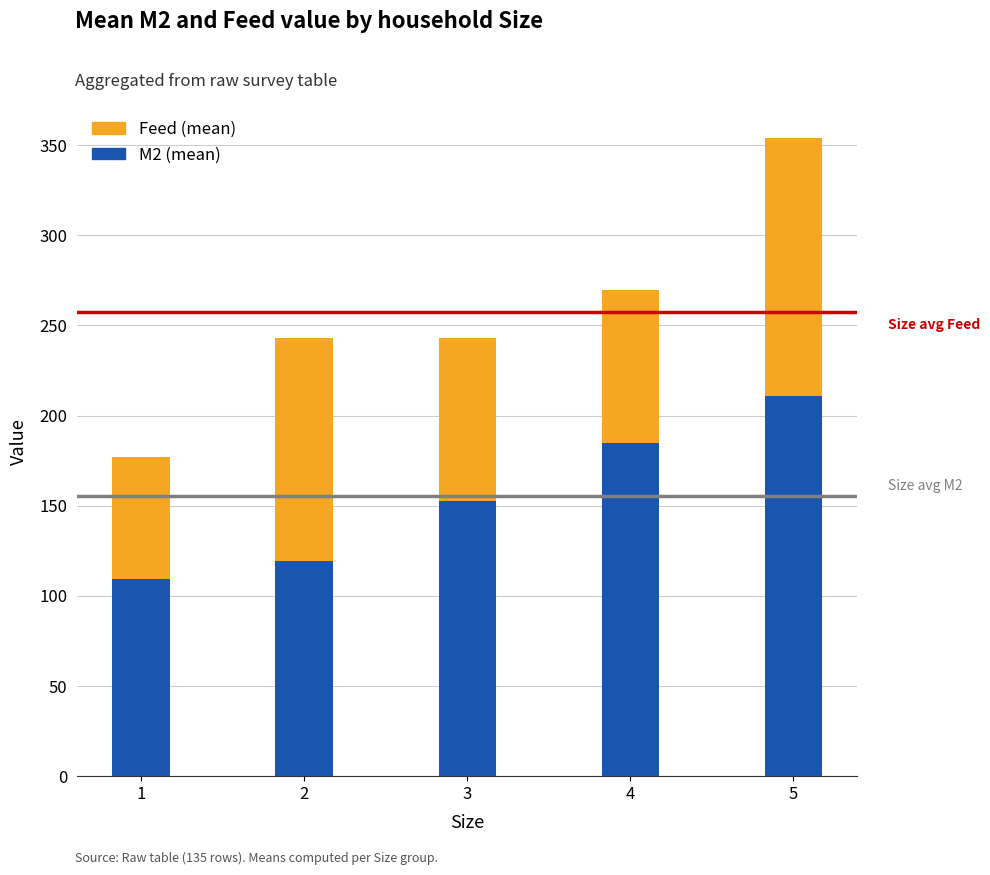

What is the highest value of the M2 (mean) series?

211.0